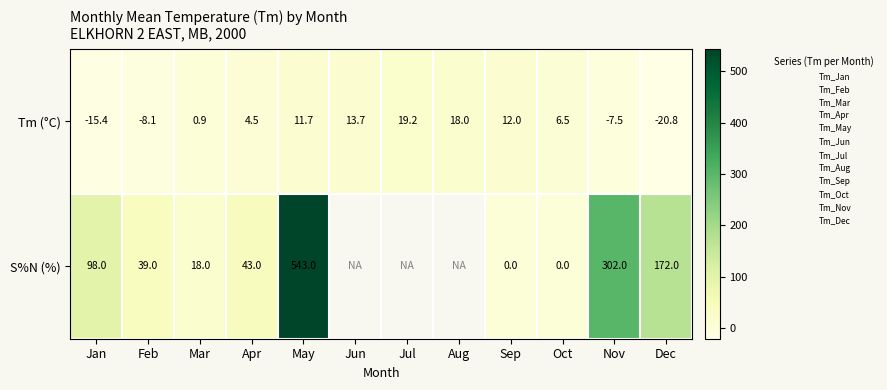

Between Sep and Oct, which is larger?

Sep